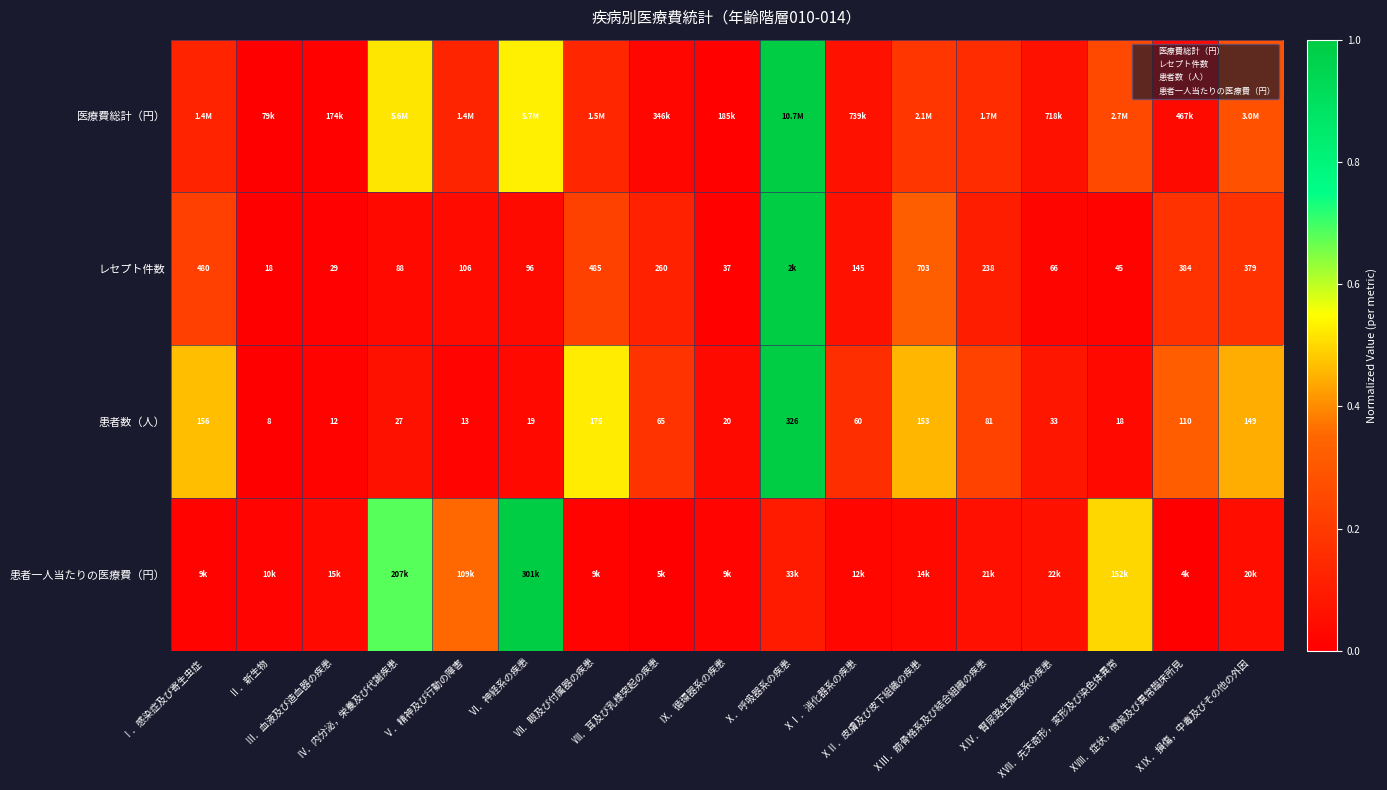

Where is レセプト件数 nearest to the value 0?

Ⅱ．新生物